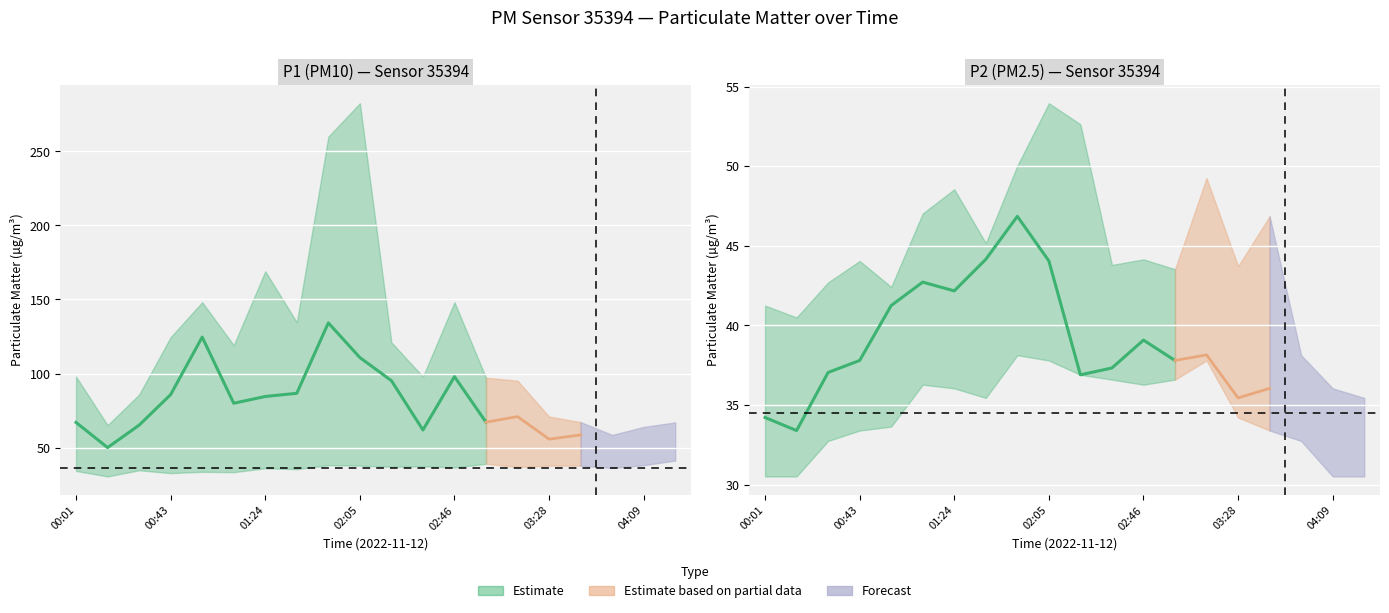

The value of P1_upper at 03:41 is 39.8. True or false?

False